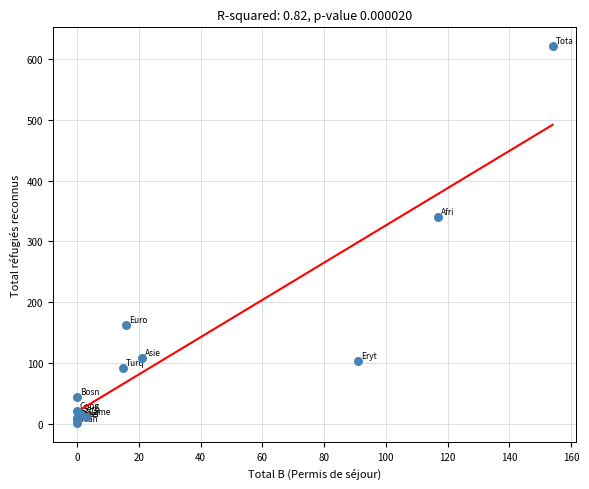

What Y value in the scatter plot is closest to 311?

340